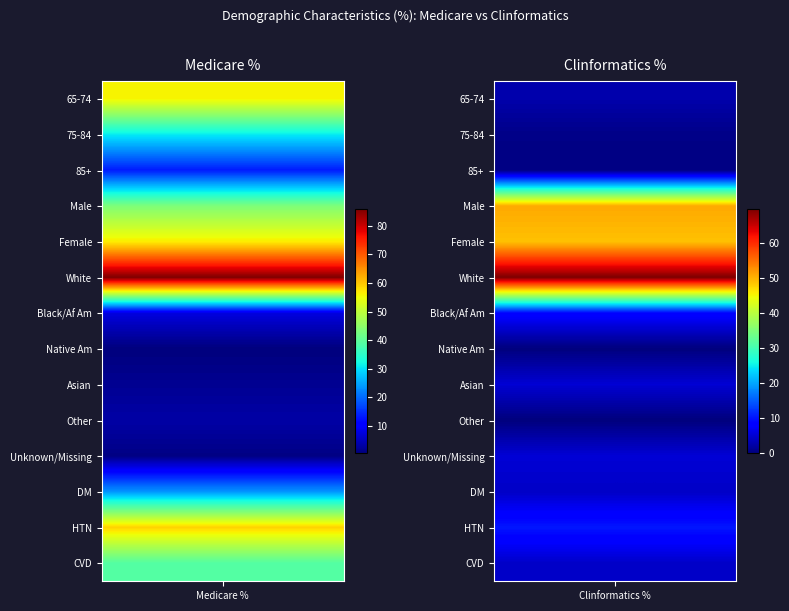

What is the minimum value for Medicare %?

0.4